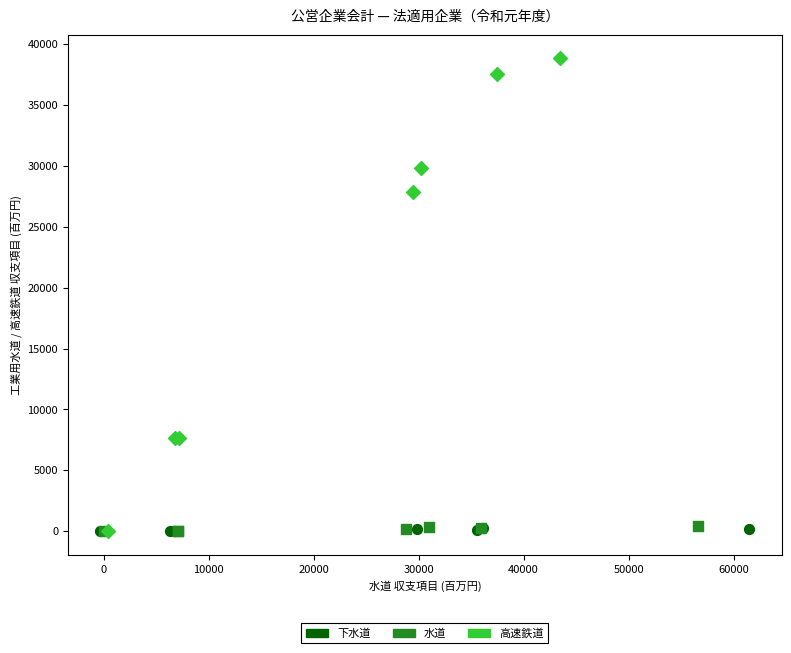

Which series contains the highest Y value?

高速鉄道